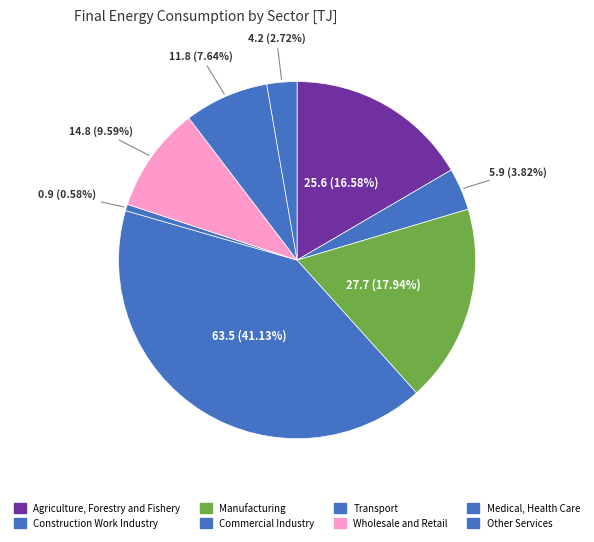

How many slices are in this pie chart?

8